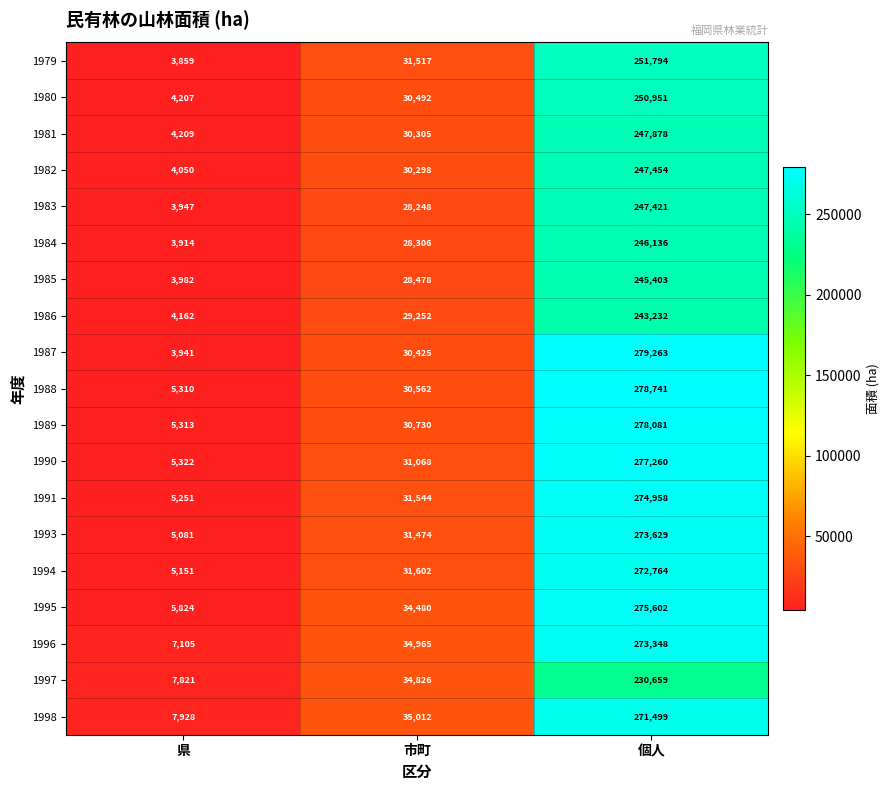

What is the total value across all series at 個人?

4966073